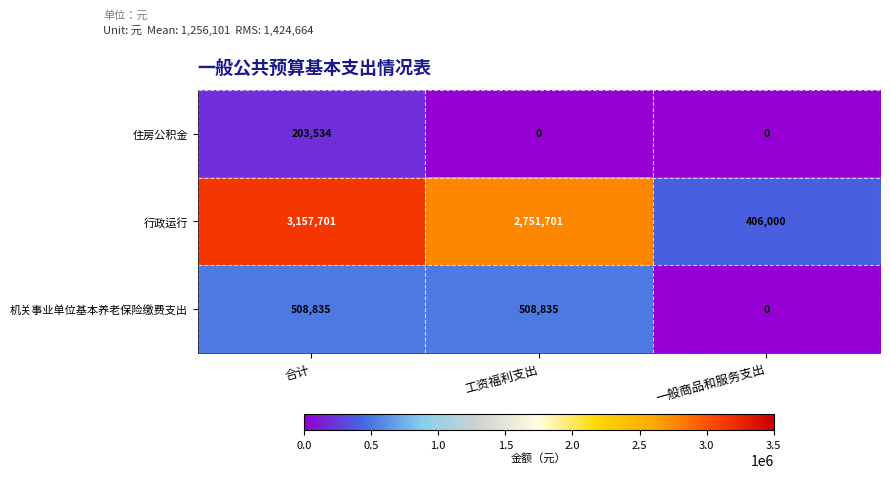

How many positive values does the 住房公积金 series have?

1